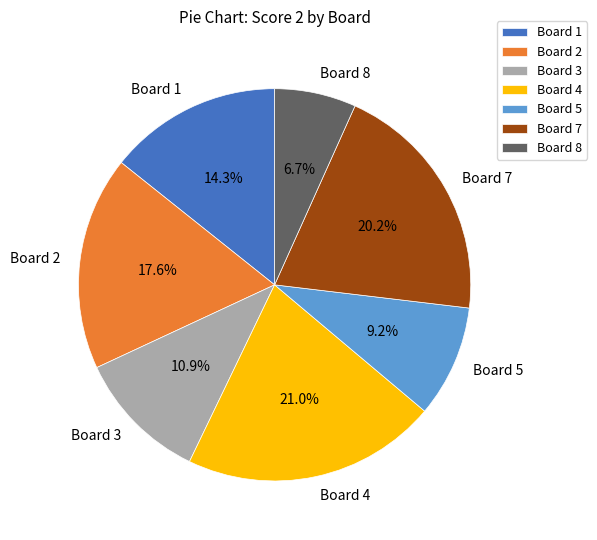

Is there any slice that represents more than half of the pie?

No